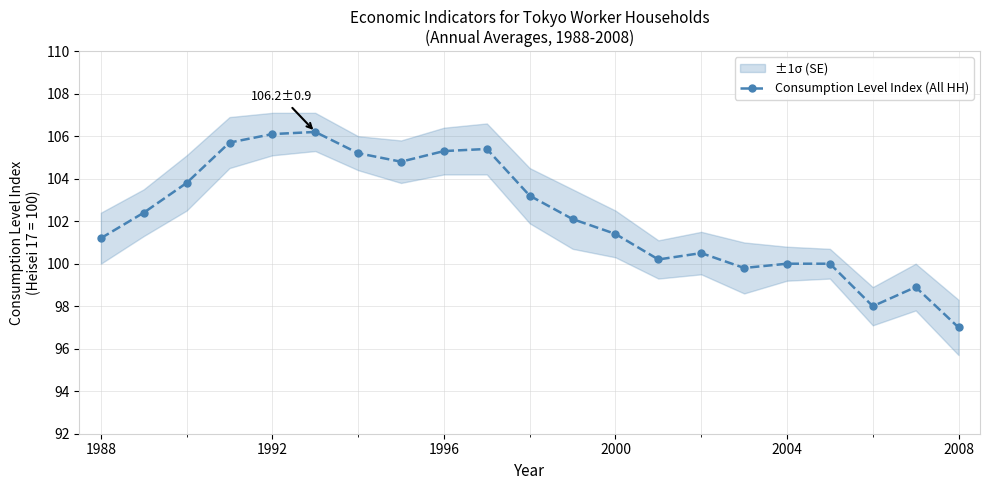

What is the minimum value for Consumption Level Index (All HH)?

97.0